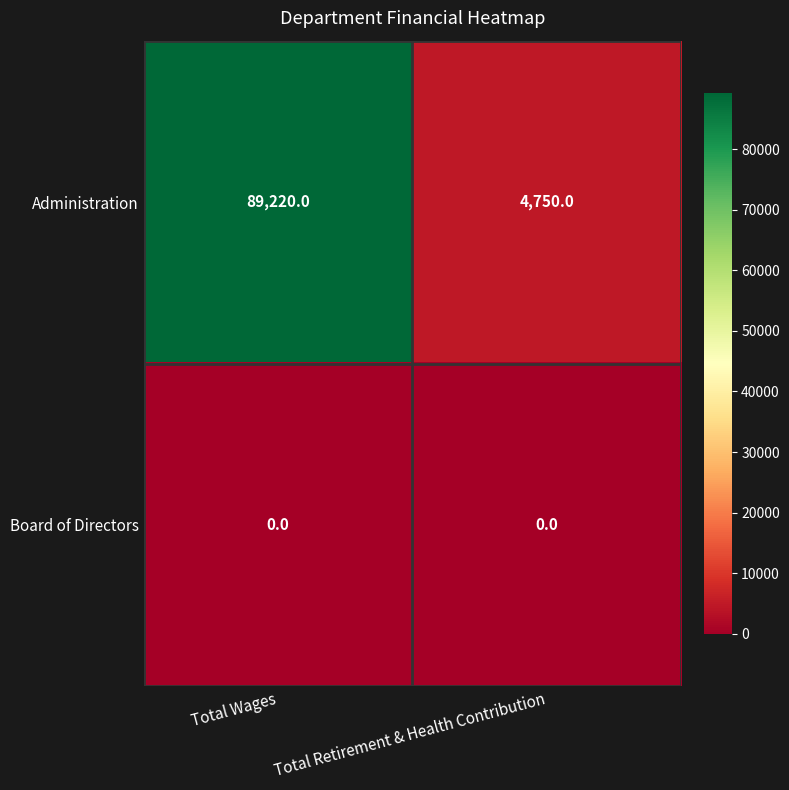

At how many categories does at least one series exceed 84146?

1